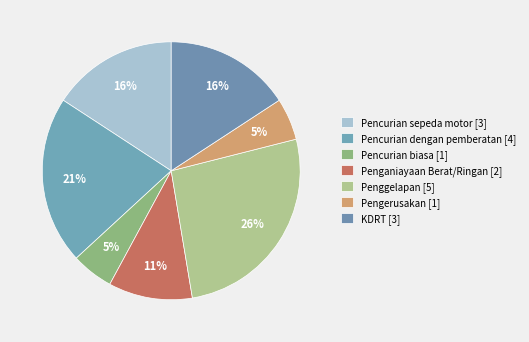

True or false: Pencurian biasa accounts for 5% of the total.

True